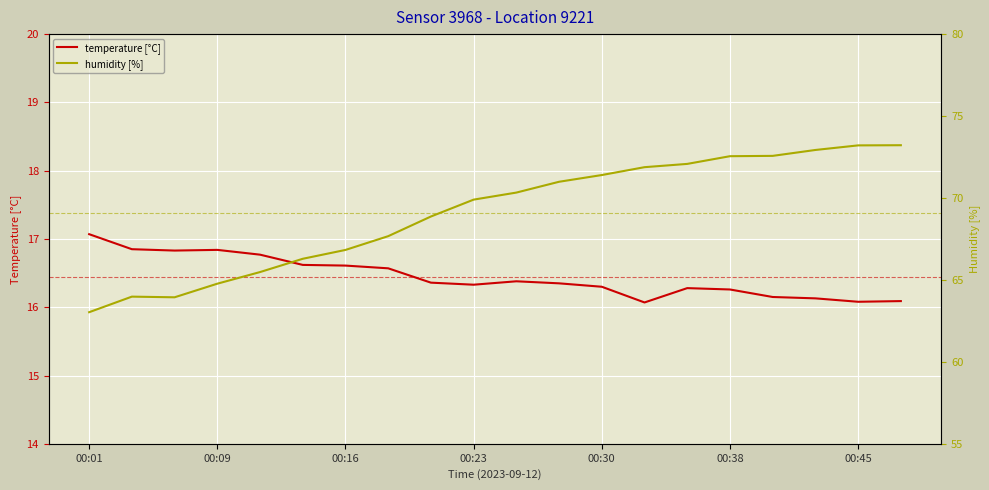

At which label does humidity [%] reach its minimum?

00:01